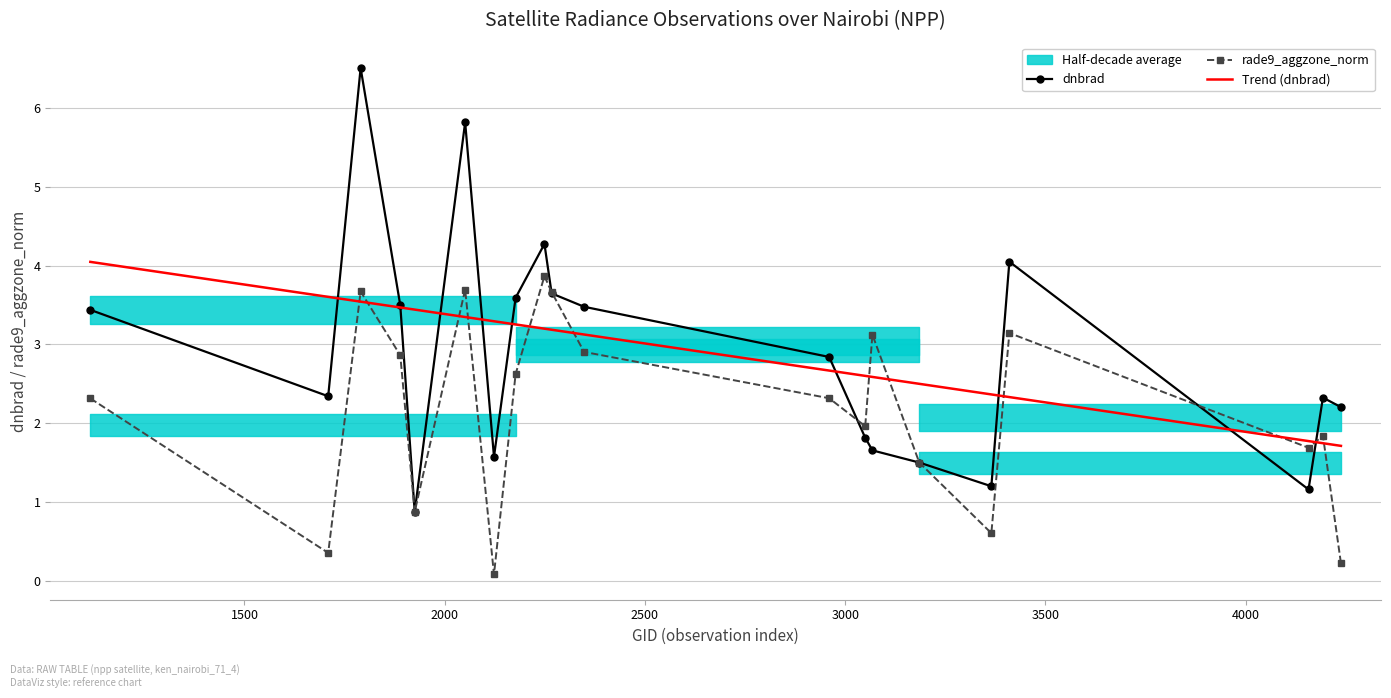

In dnbrad, how many points are lower than both neighbors (excluding endpoints)?

5